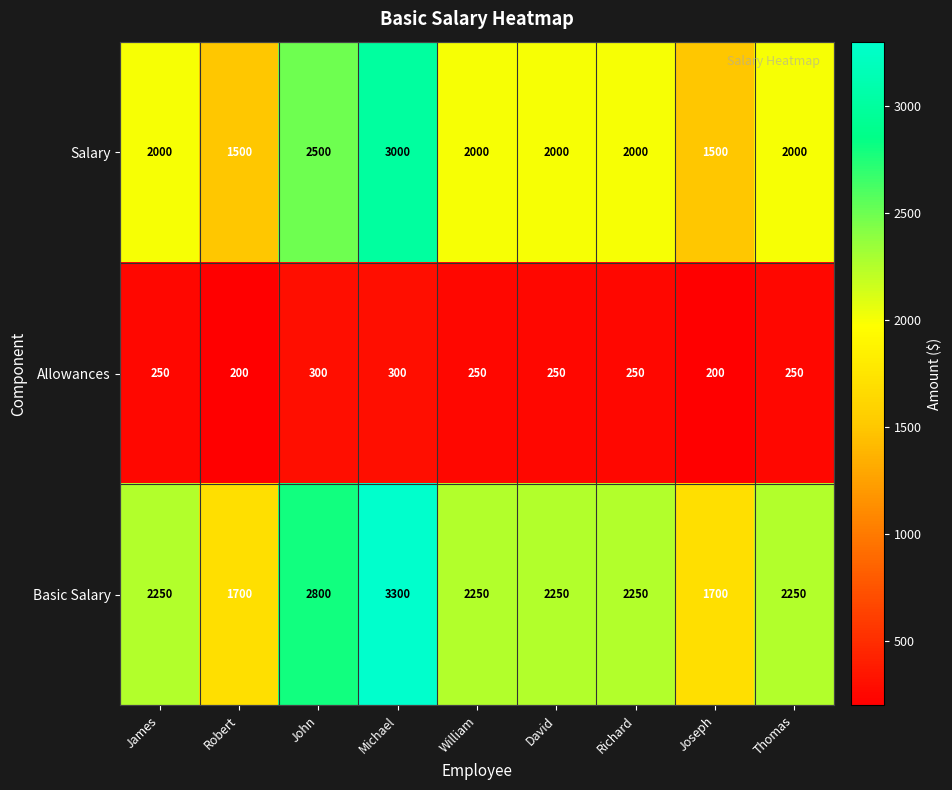

Is it true that Basic Salary equals 2800 at John?

True